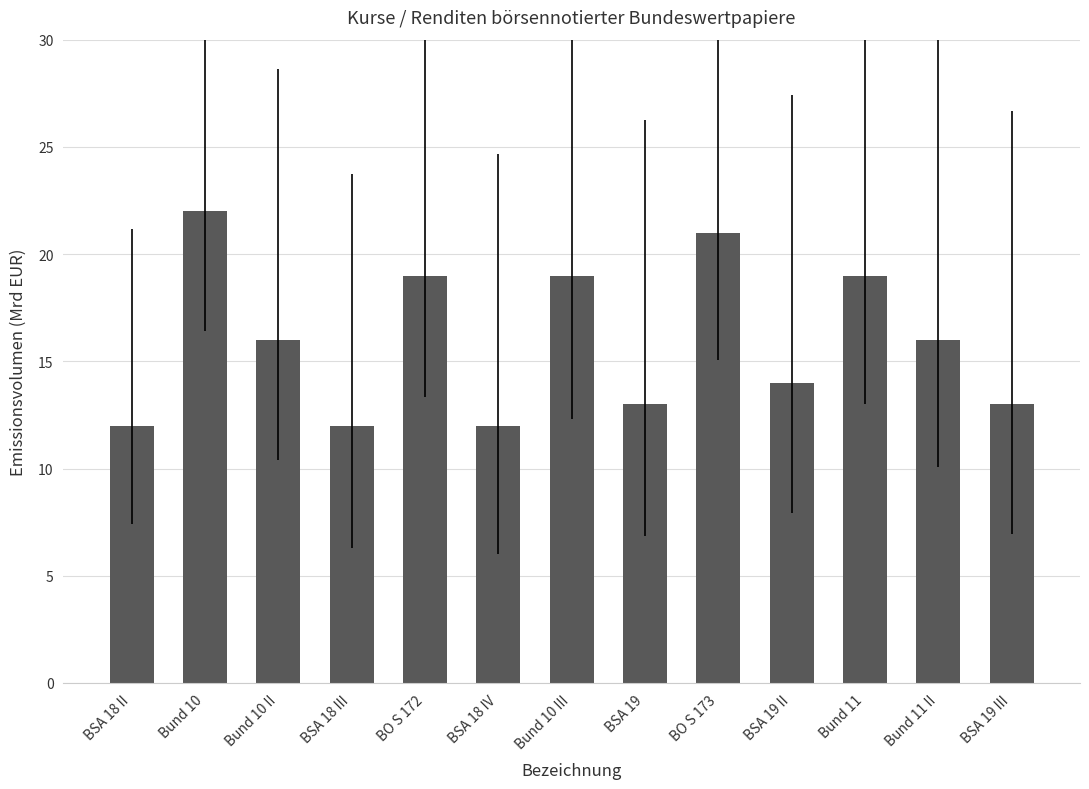

Which label corresponds to the largest value in the chart?

Bund 10